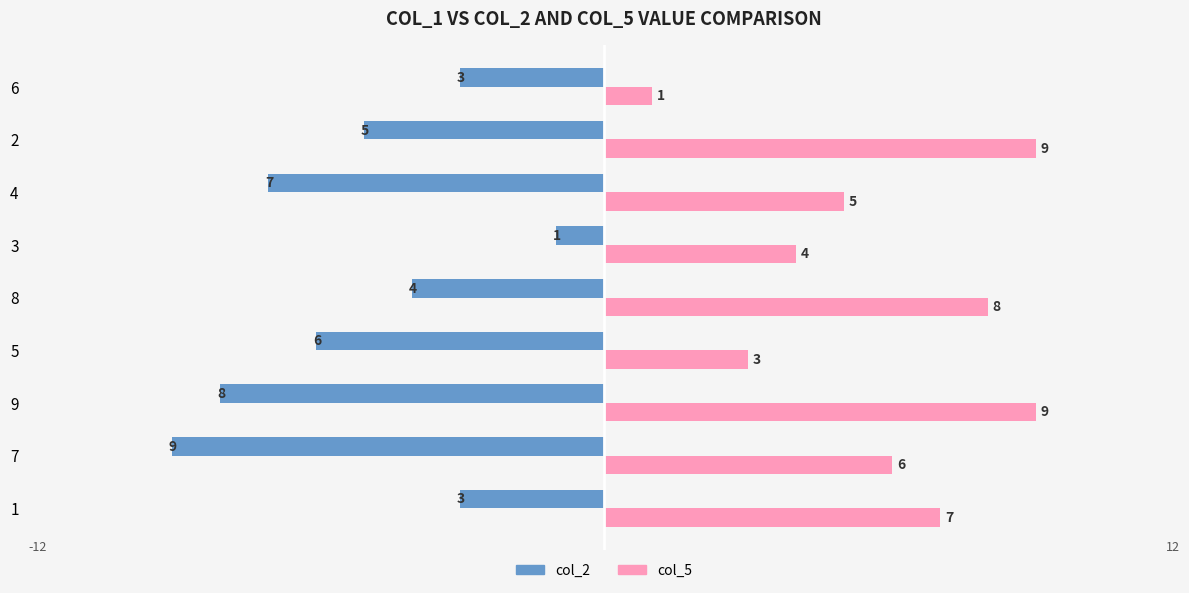

Rank the series by their average value, from highest to lowest.

col_5, col_2